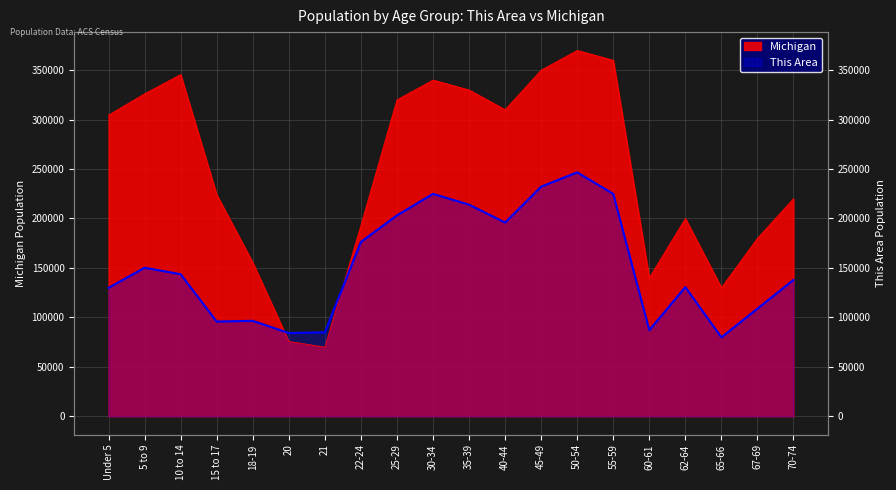

Between which two adjacent categories do This Area and Michigan first intersect?

18-19 and 20